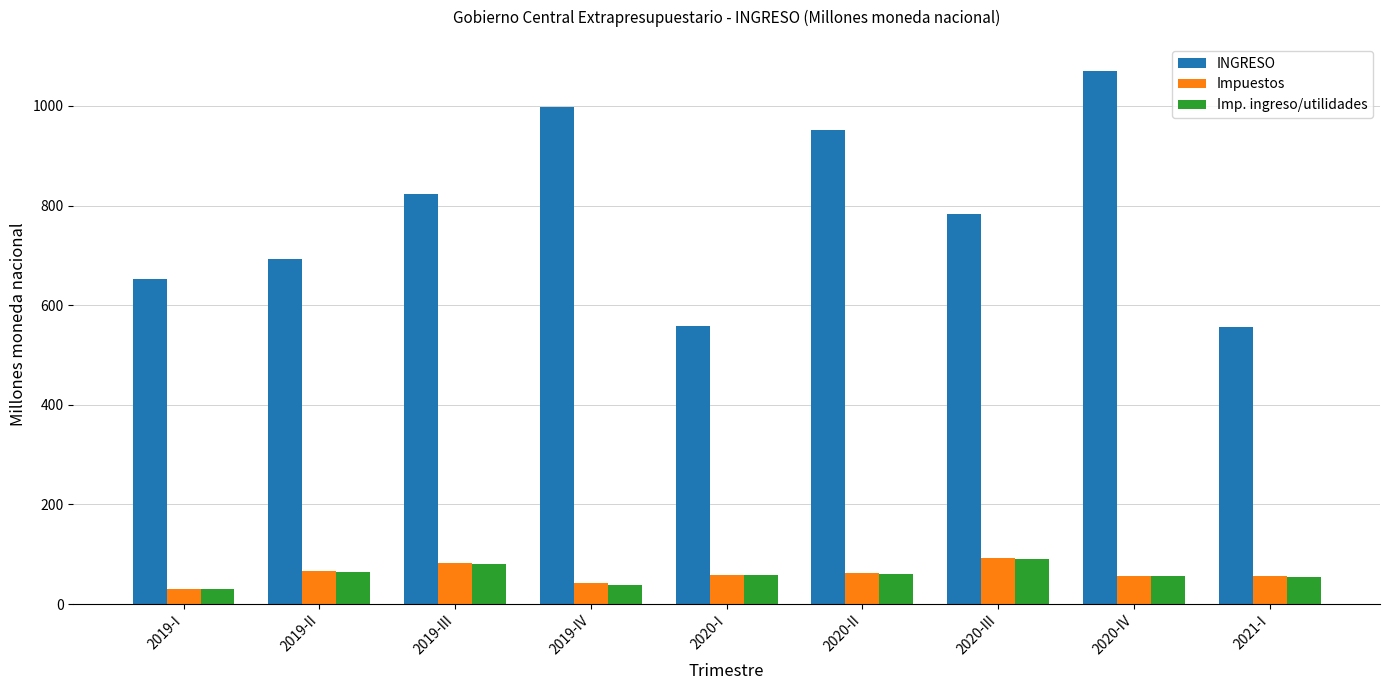

What is the label of the 3rd bar from the left?

2019-III